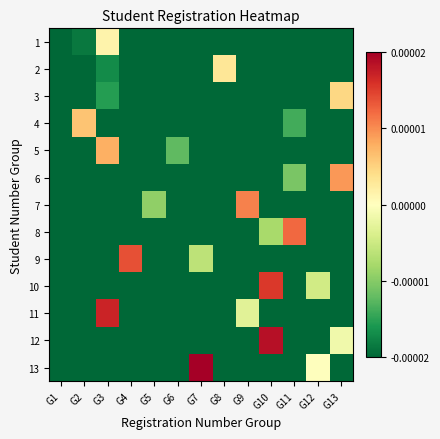

Which label corresponds to the smallest value in the chart?

G1